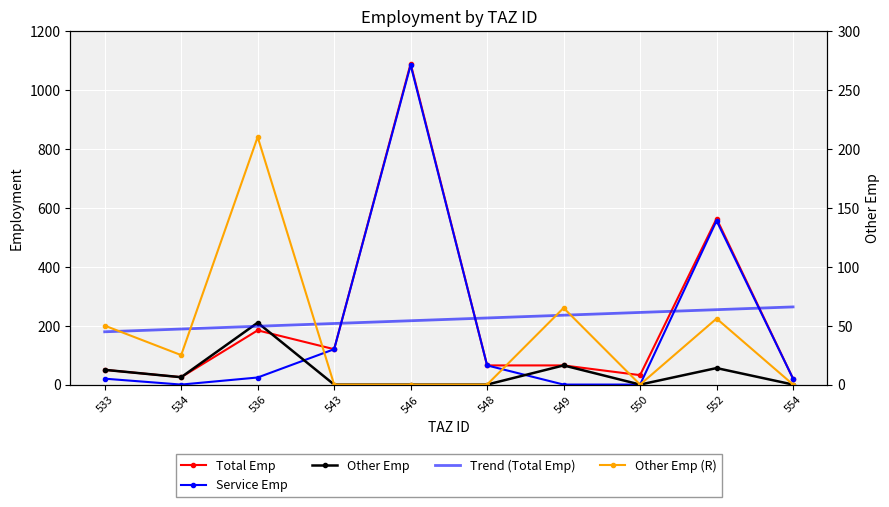

Reading left to right, transcribe all the data shown in this chart.

Total Emp: 50.0	25.0	184.0	120.0	1089.0	65.0	65.0	32.0	563.0	20.0
Service Emp: 20.0	0.0	24.0	120.0	1084.0	65.0	0.0	0.0	556.0	20.0
Other Emp: 50.0	25.0	210.0	0.0	0.0	0.0	65.0	0.0	56.0	0.0
Trend (Total Emp): 179.1	188.5	197.9	207.2	216.6	226.0	235.4	244.7	254.1	263.5
Other Emp (R): 50.0	25.0	210.0	0.0	0.0	0.0	65.0	0.0	56.0	0.0